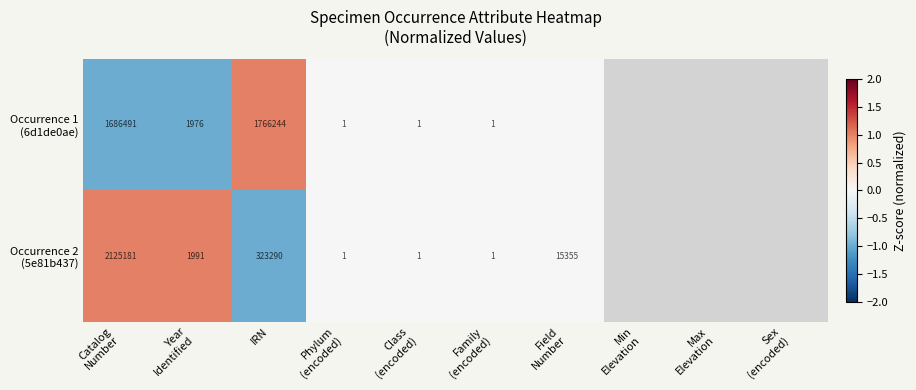

List the labels in order of Occurrence 2 (5e81b437) value, smallest first.

IRN, Phylum (encoded), Class (encoded), Family (encoded), Field Number, Catalog Number, Year Identified, Min Elevation, Max Elevation, Sex (encoded)